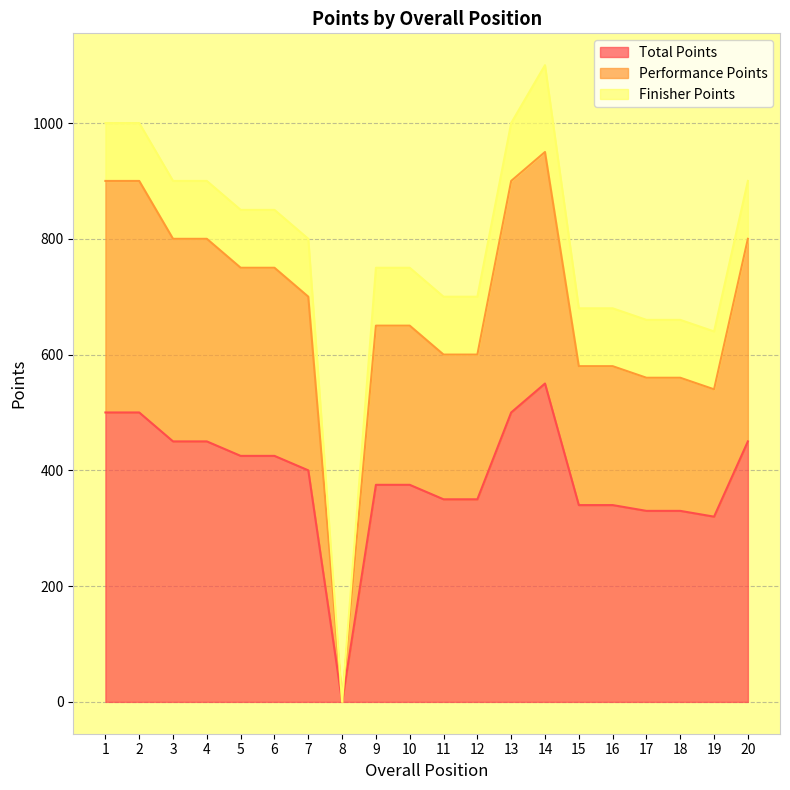

What is the average value of the Performance Points series?

678